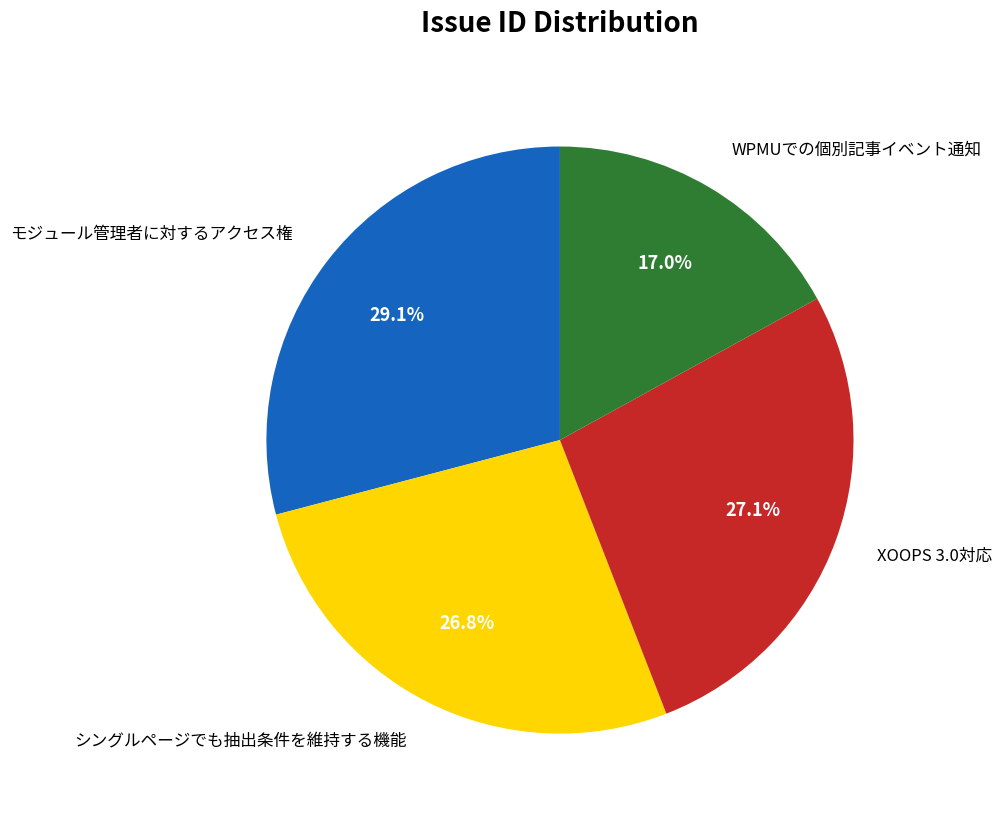

How many segments does this pie chart have?

4